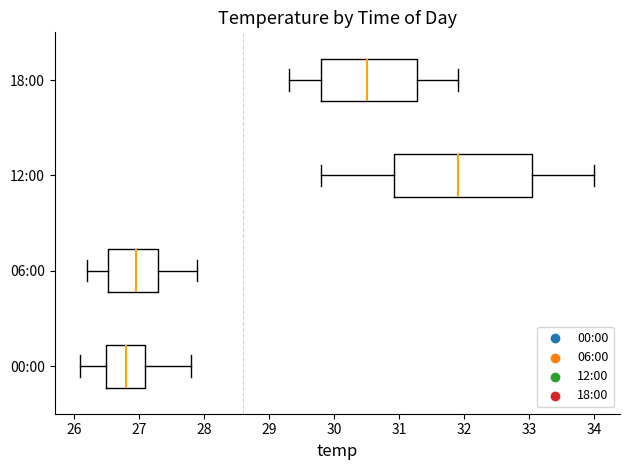

Which box has the furthest to the right median line?

12:00